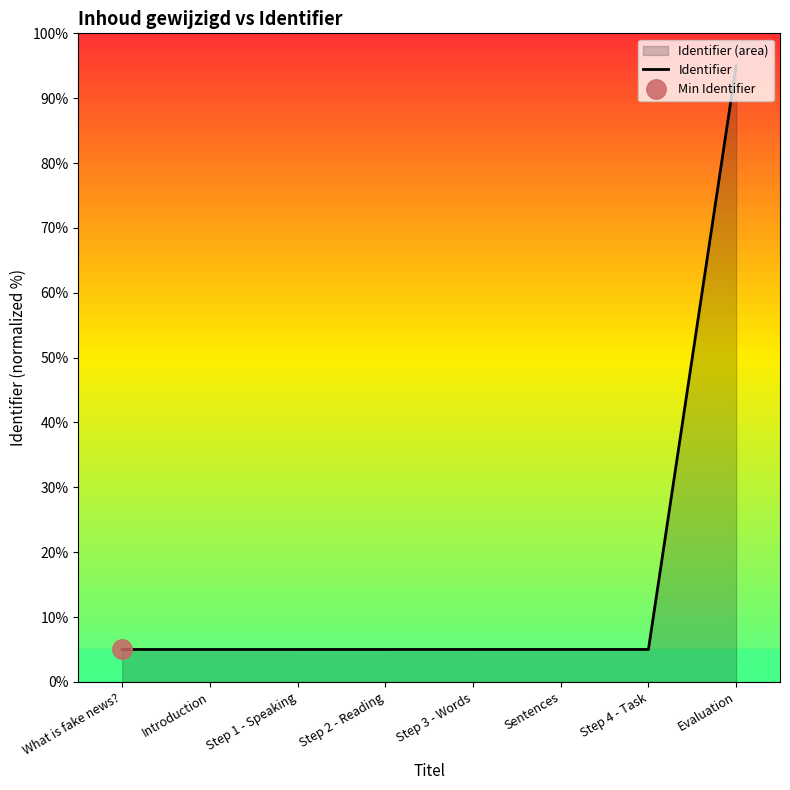

What is the sum of all values?

130.0